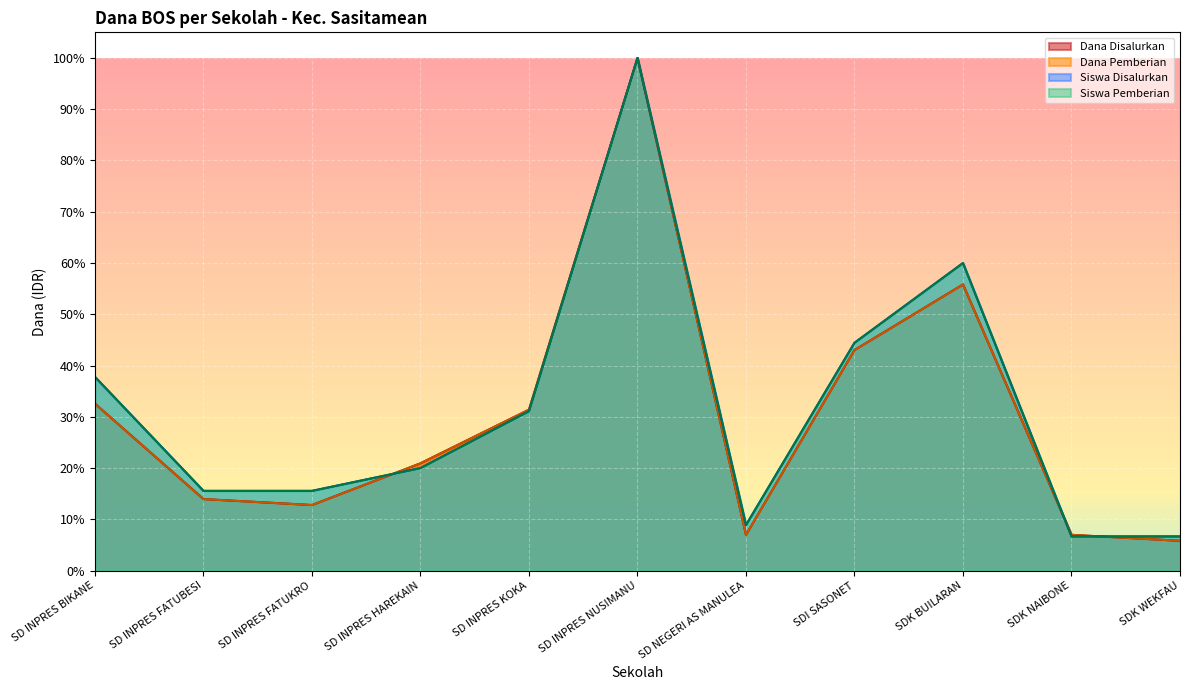

Does the chart display data point markers on the line(s)?

No